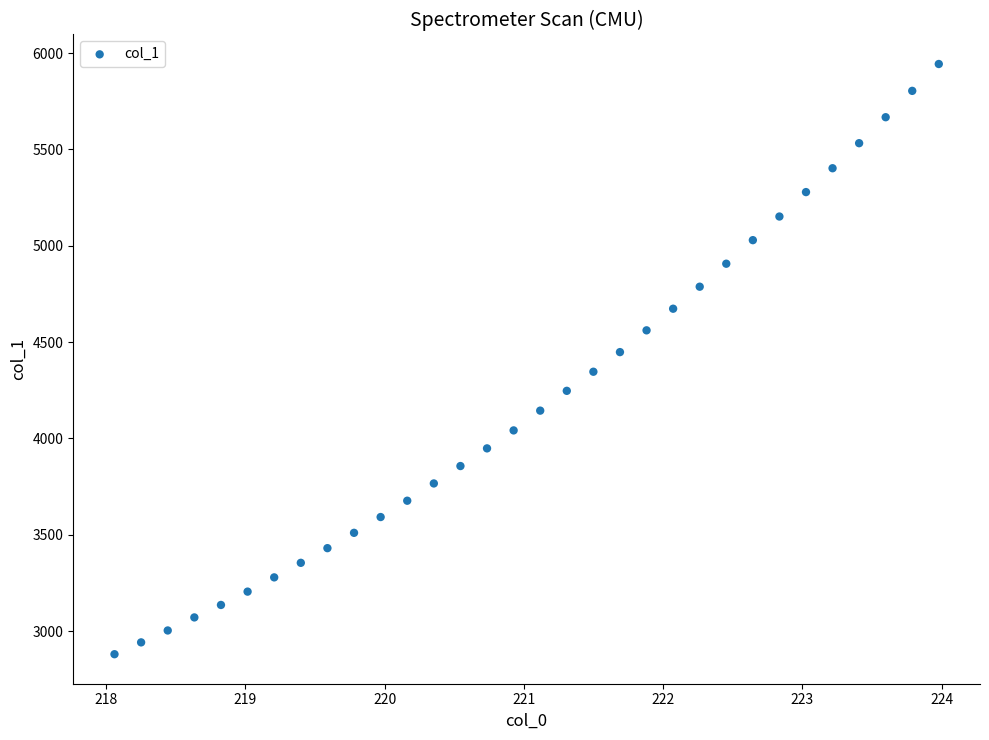

What is the range of Y values (max minus min)?

3062.3